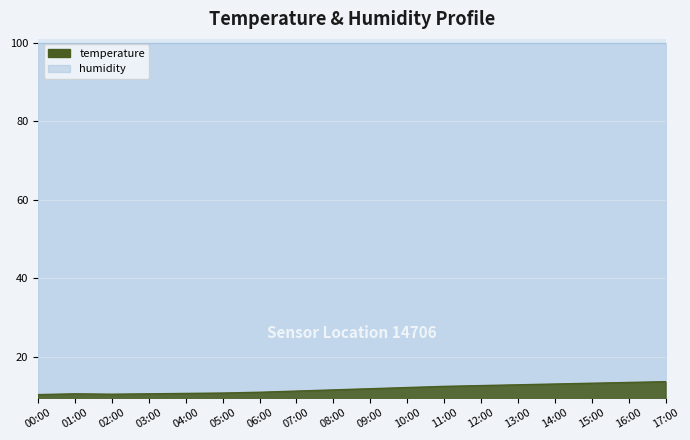

Is it true that the value at 14:00 is 13.0?

True